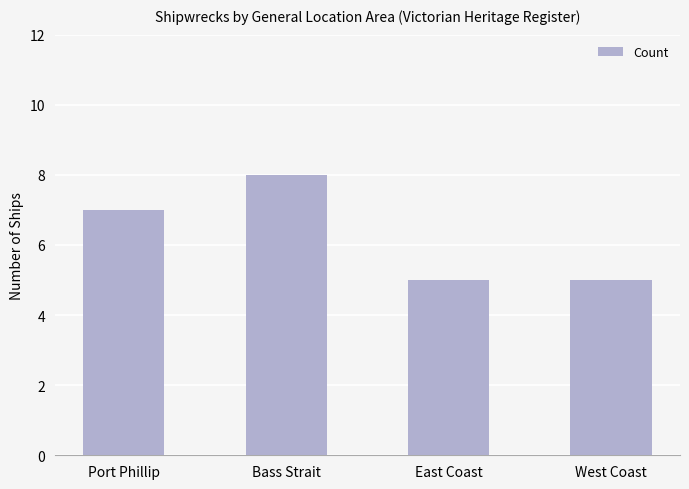

What is the maximum value shown in the chart?

8